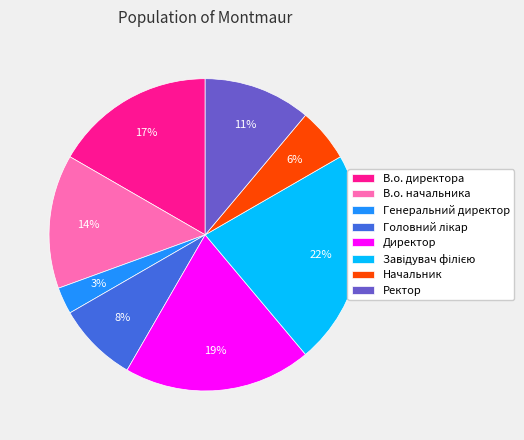

To the nearest percent, what is the difference between the largest and smallest slice percentages?

19%